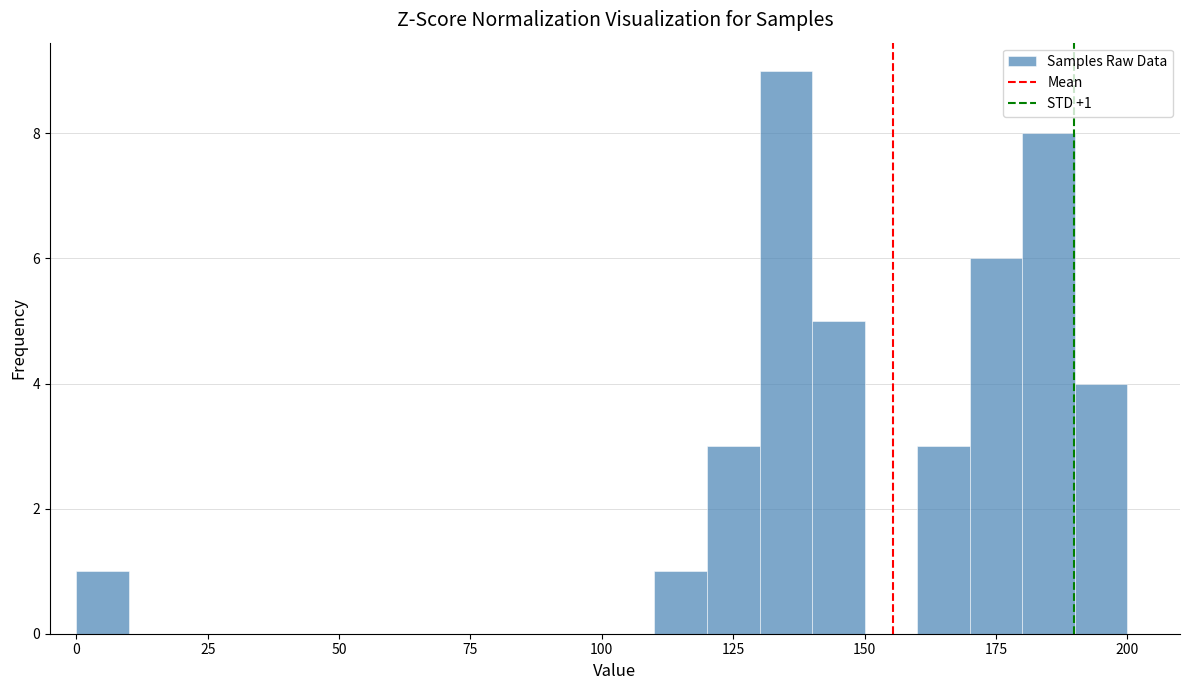

Around what value on the x-axis is the tallest bar? Give the approximate position of its centre, as read against the axis.

135